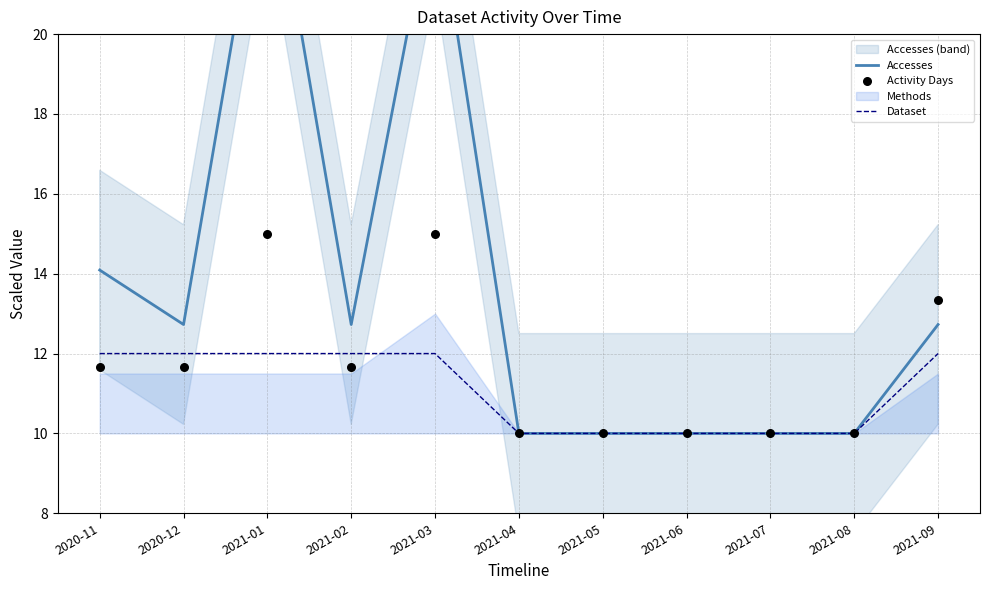

What is the total value across all series at 2021-07?

30.0